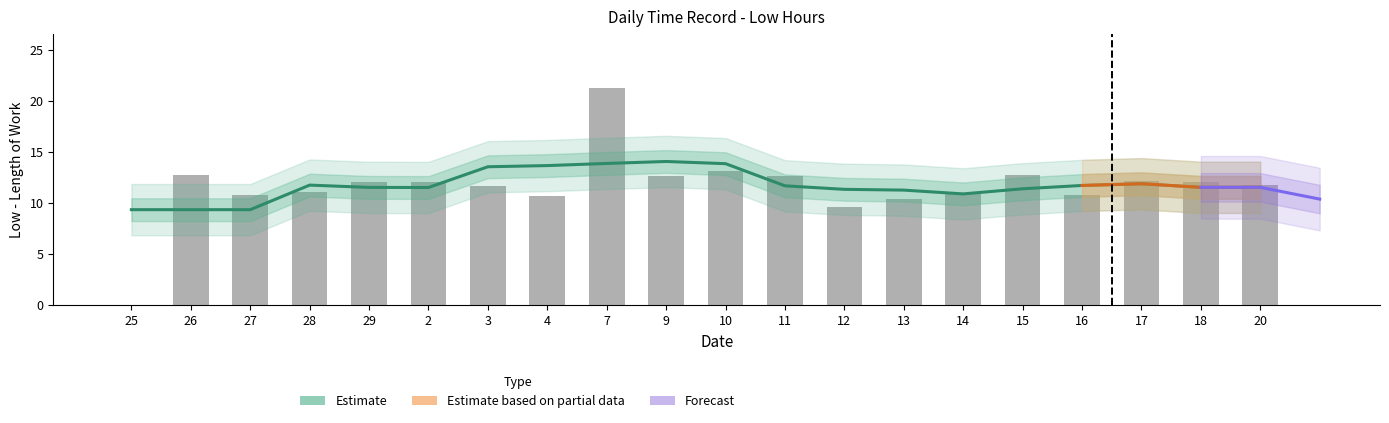

Between 9 and 12, which is larger?

9